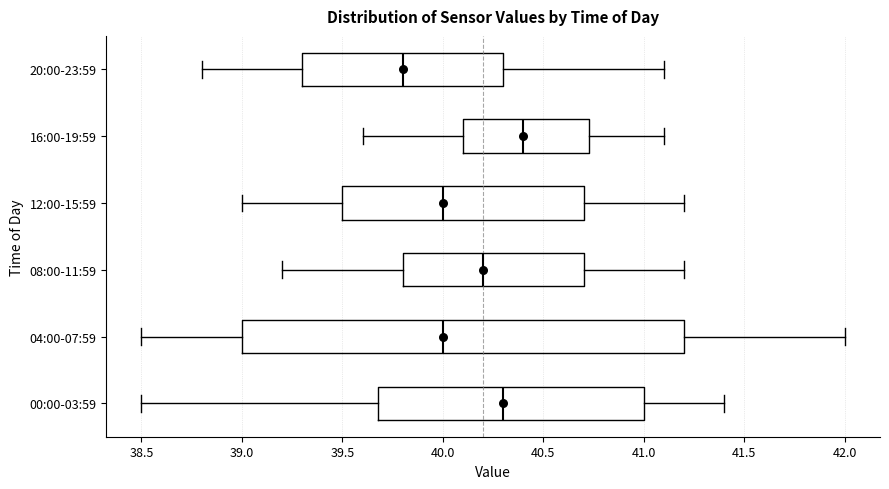

Where does the median line of the box for 08:00-11:59 sit on the x-axis? The values are not printed on the chart, so give them approximately, as read against the axis.

40.20